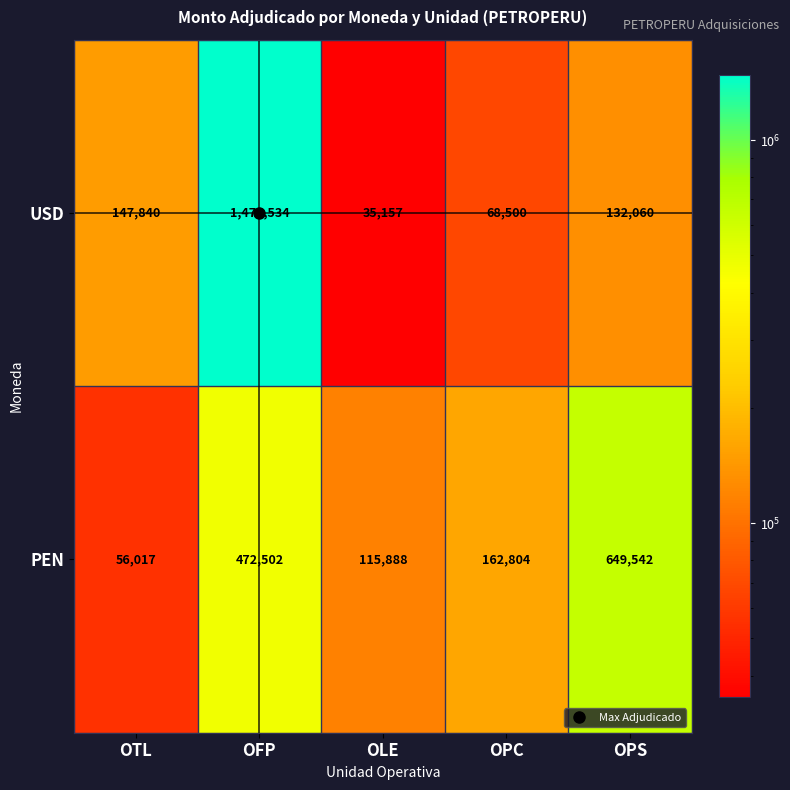

What is the difference between the highest and lowest values at OTL?

91823